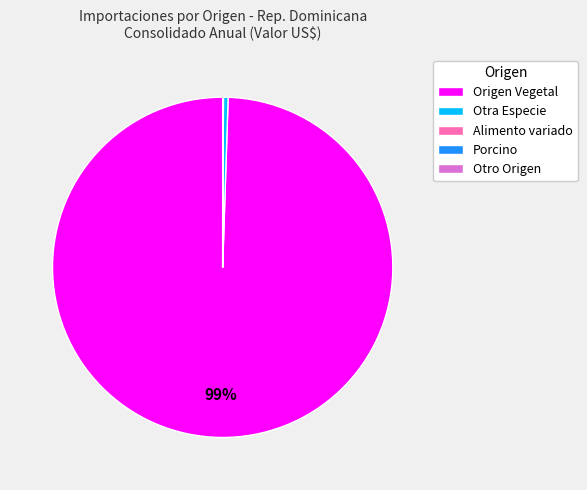

True or false: Origen Vegetal accounts for 93% of the total.

False